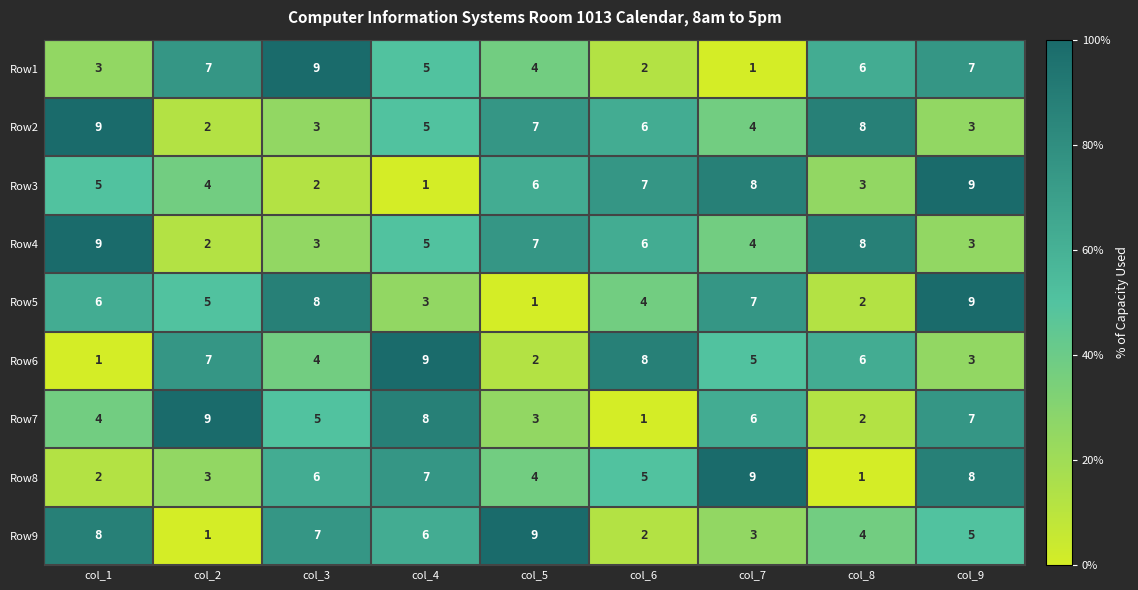

What is the difference between the Row5 values at col_5 and col_7?

6